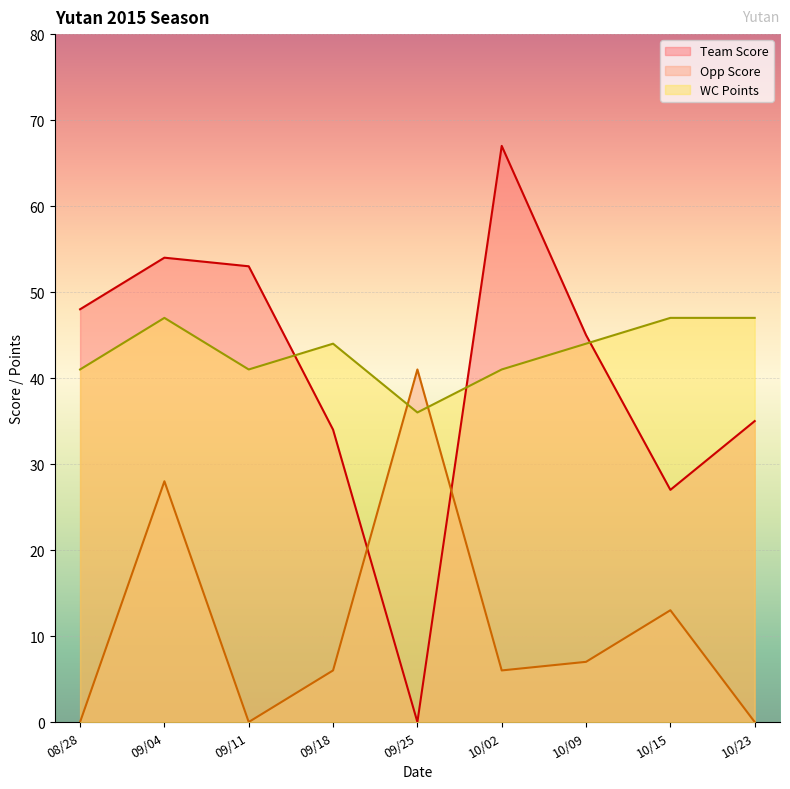

After their last crossing, which series has the higher values: Team Score or Opp Score?

Team Score